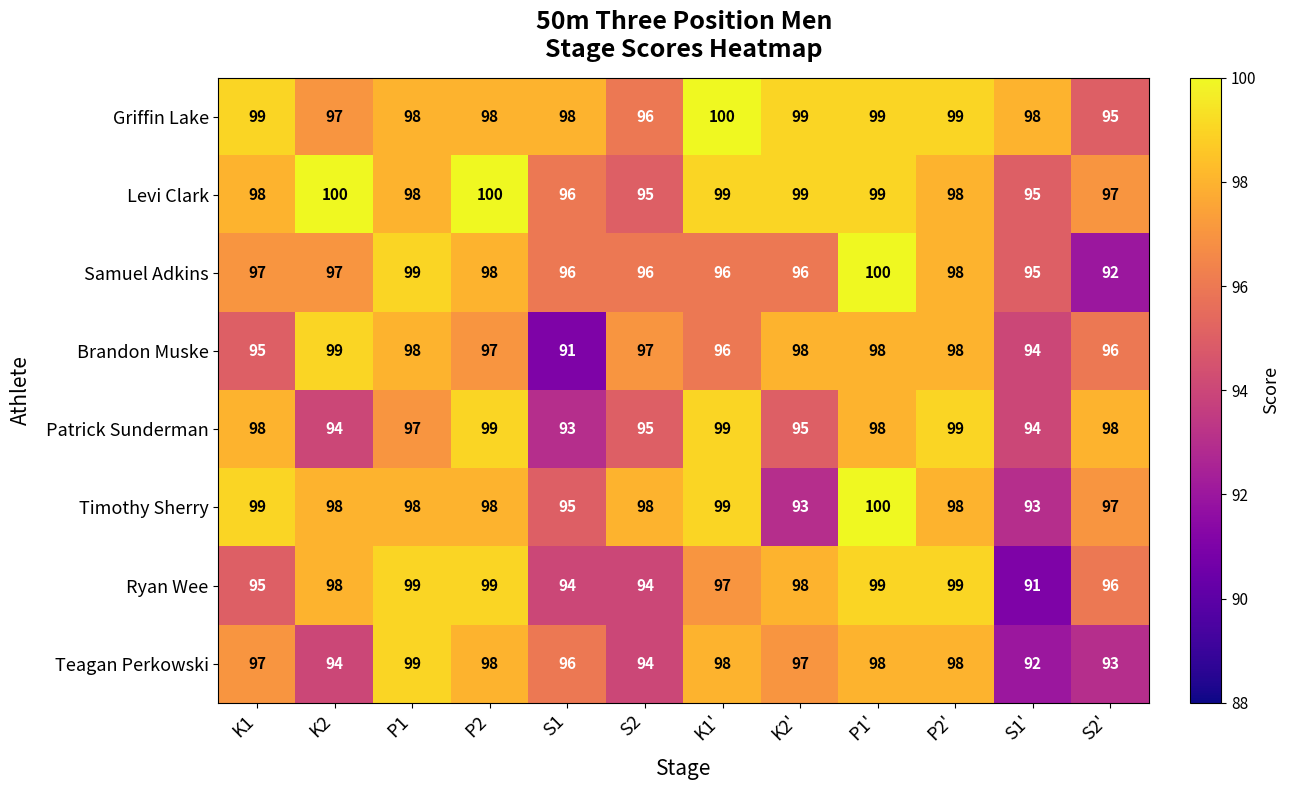

What is the difference between the second highest and second lowest values in the Samuel Adkins series?

4